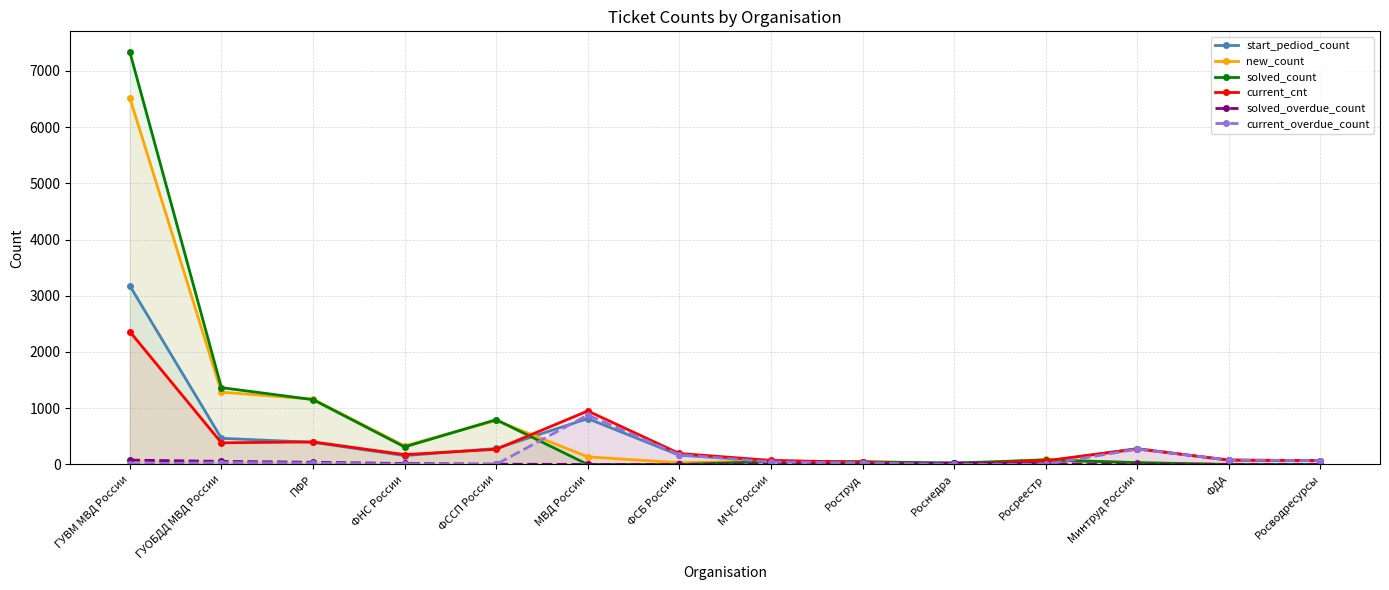

Is the value of current_cnt at Росводресурсы greater than the value of current_overdue_count at ФССП России?

Yes